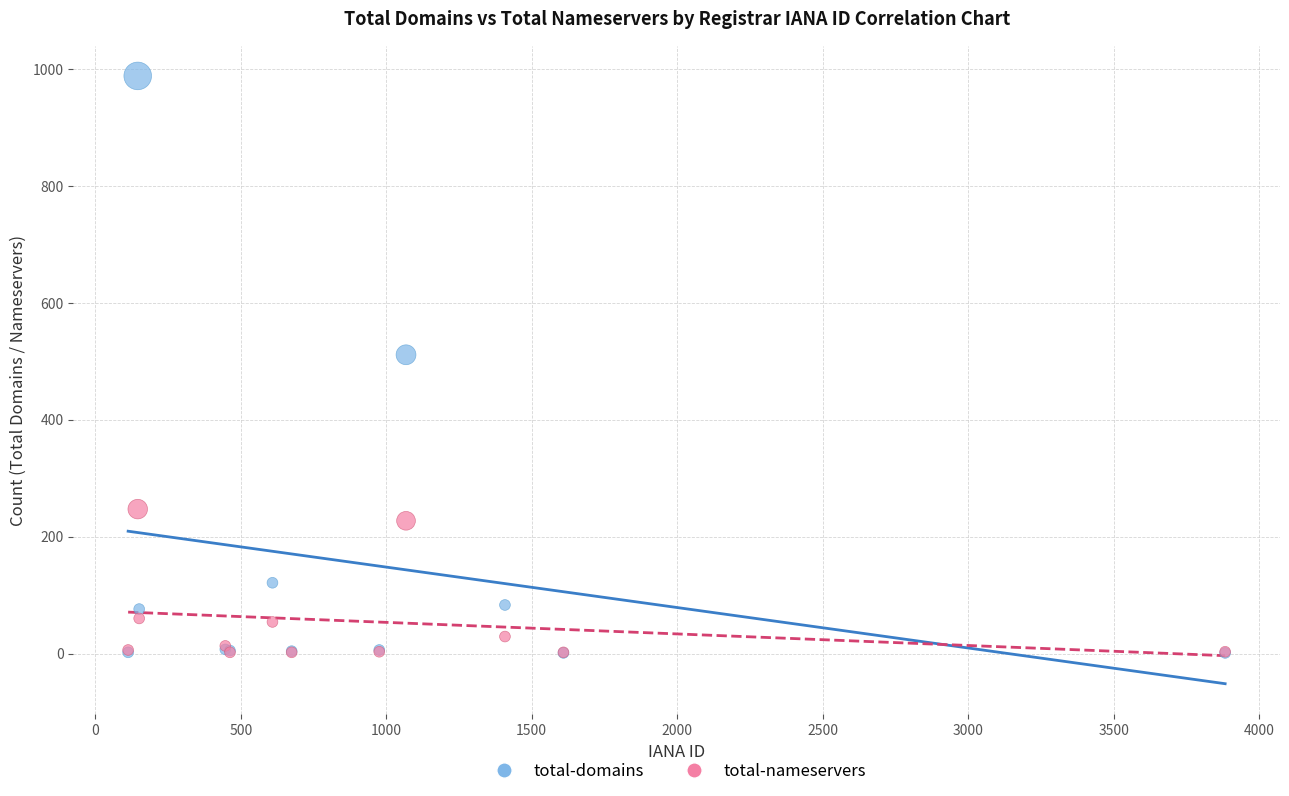

Which series reaches the maximum Y coordinate?

total-domains